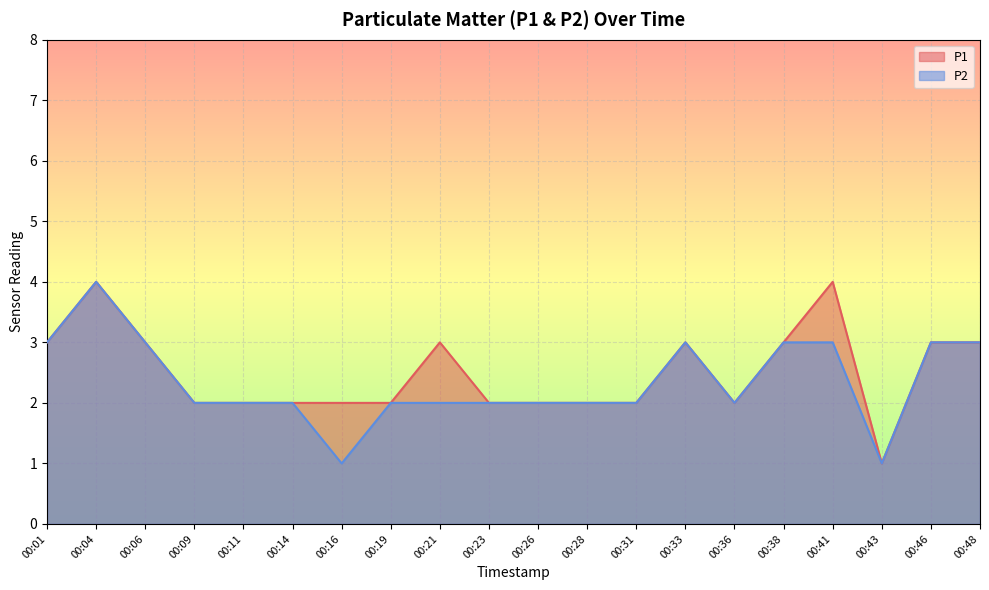

Is it true that P1 equals 4 at 00:09?

False